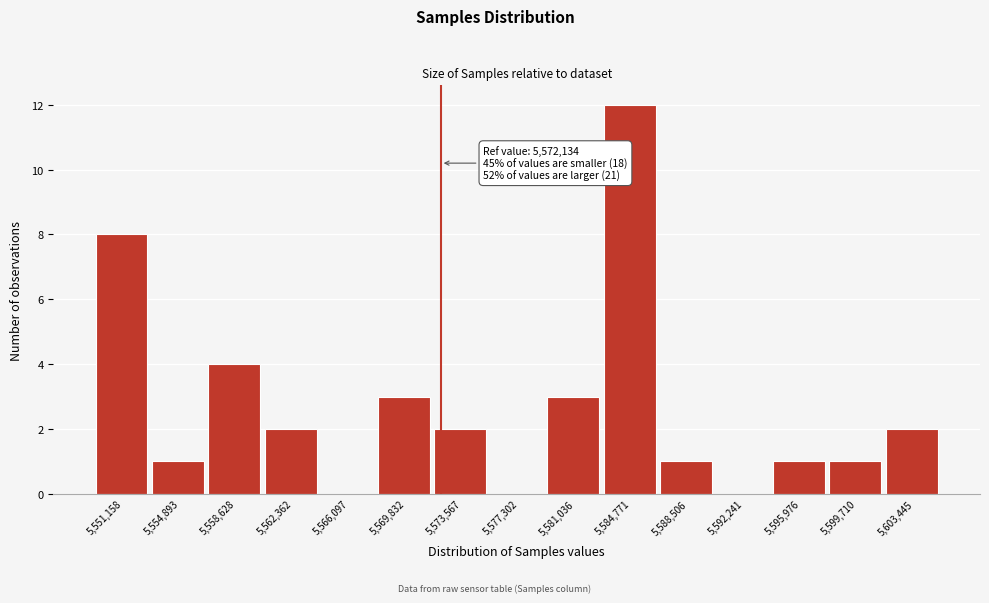

Which range on the x-axis has the tallest bar?

5583000 to 5586500